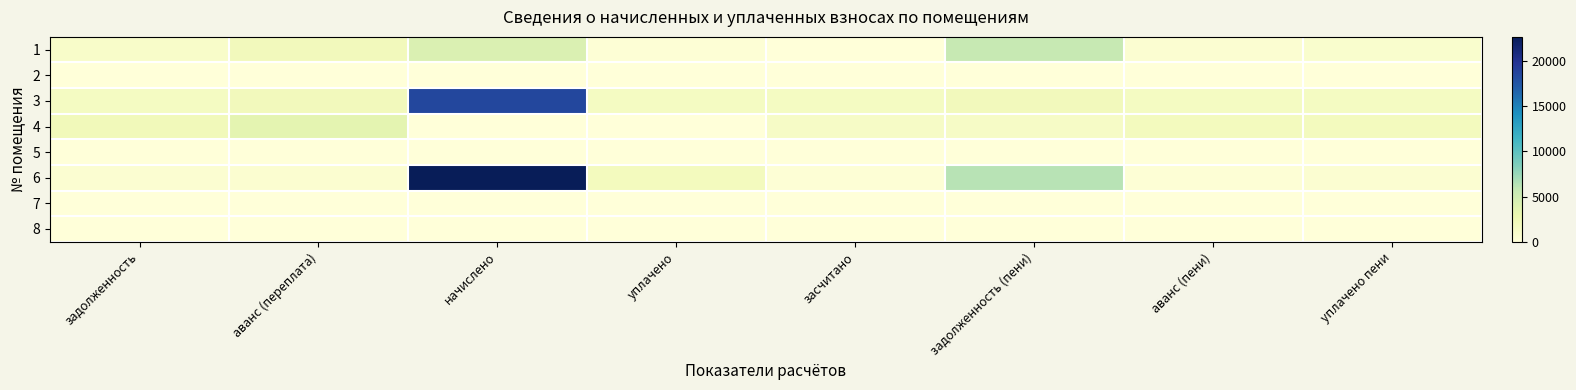

What is the greatest value displayed?

22644.1